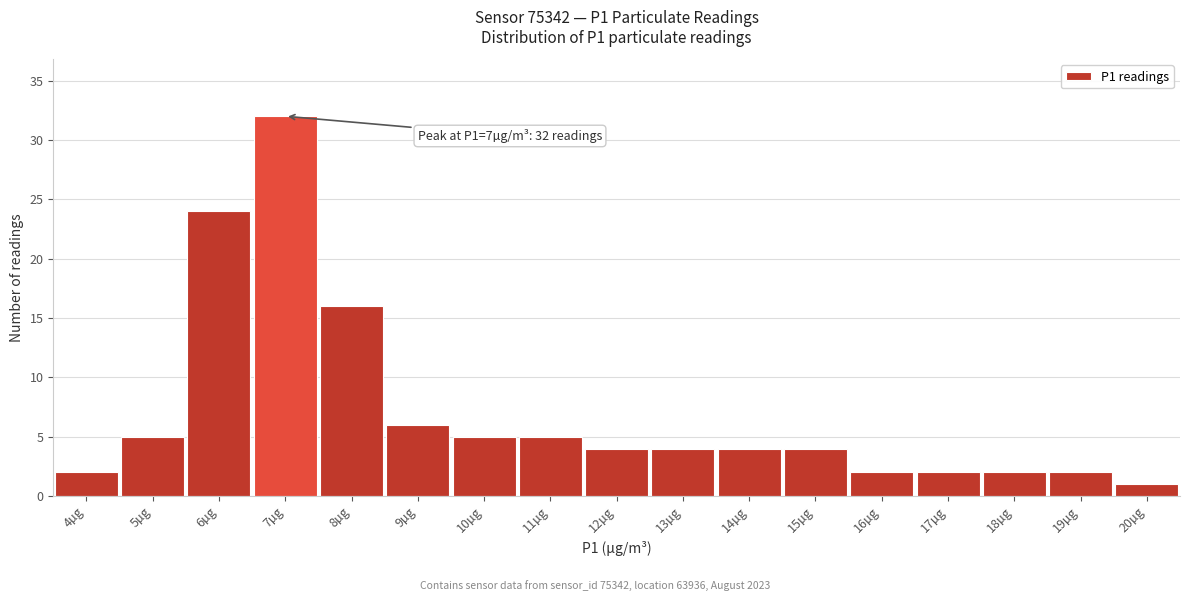

Over which range of the x-axis is the bar tallest?

6.5 to 7.5